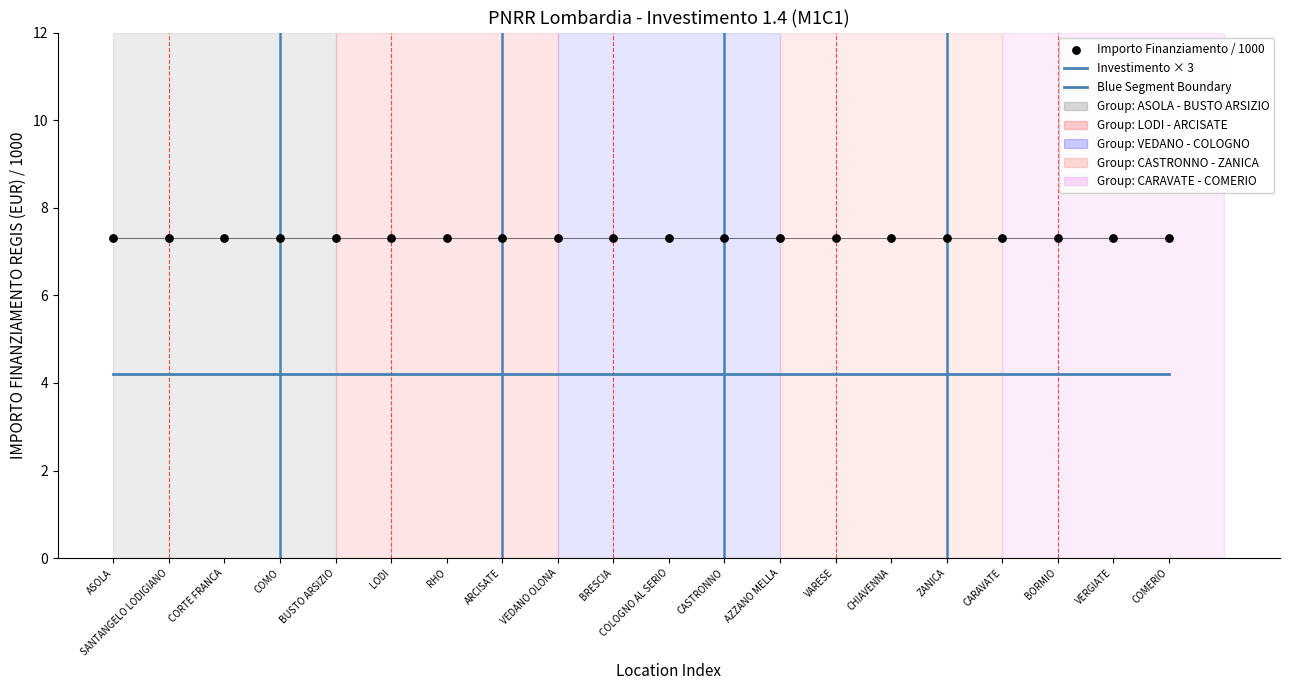

What is the total value across all series at BORMIO?

11.5